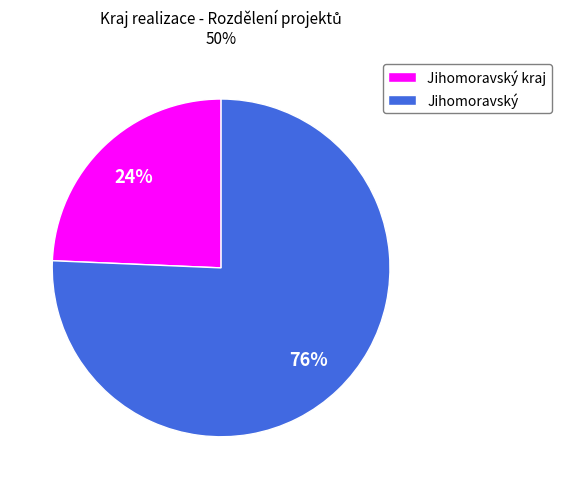

To the nearest percent, what is the average slice percentage?

50%